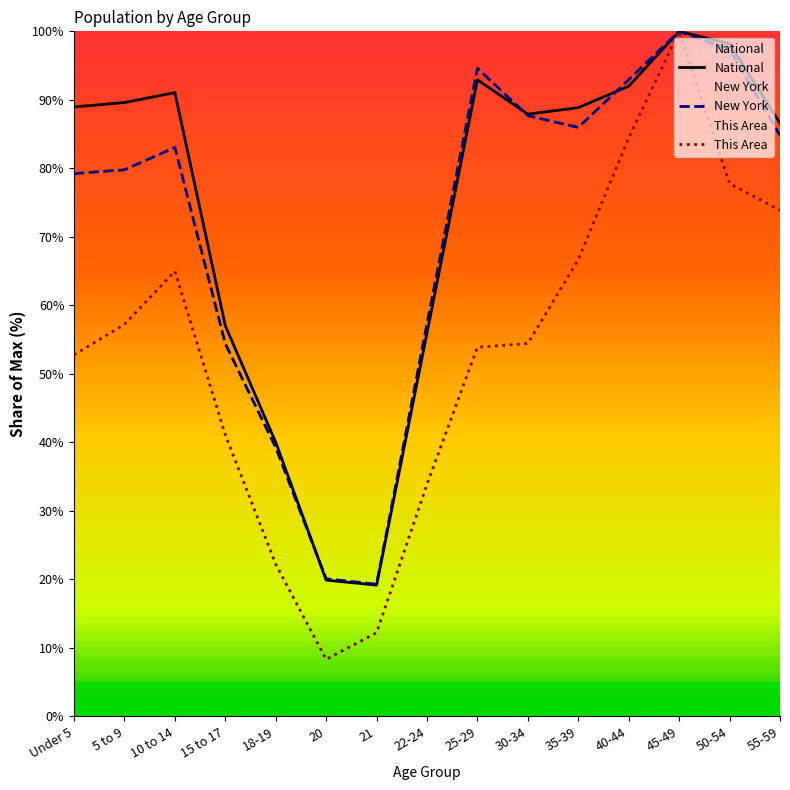

At which category does National reach its first local peak?

10 to 14